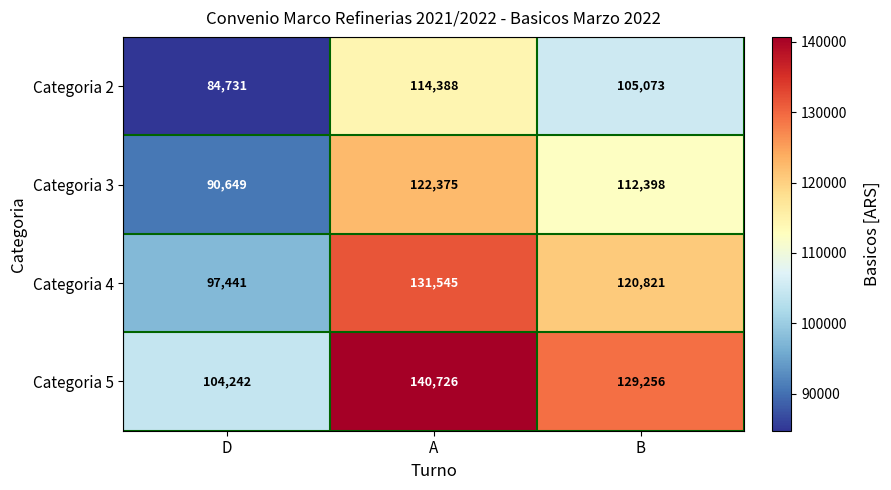

Where does the Categoria 5 series first go above 129256?

A